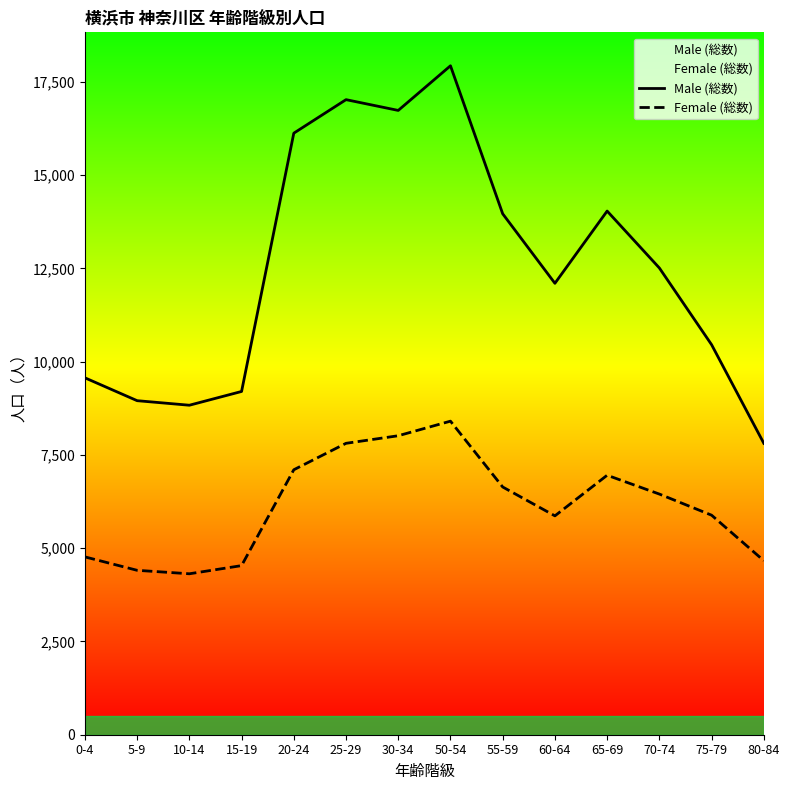

What is the sum of all Female (総数) values?

85836